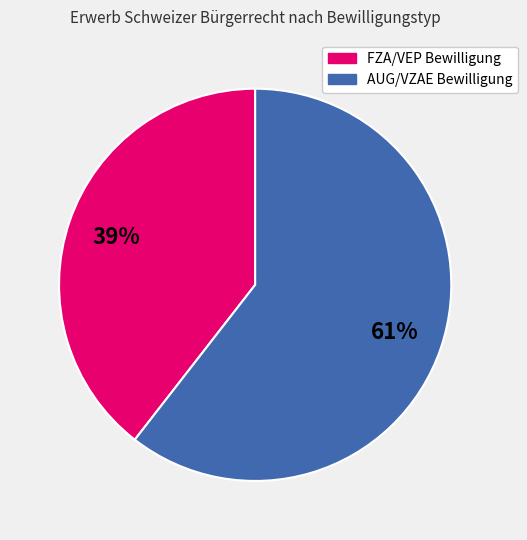

Does AUG/VZAE Bewilligung represent more than half of the total?

Yes